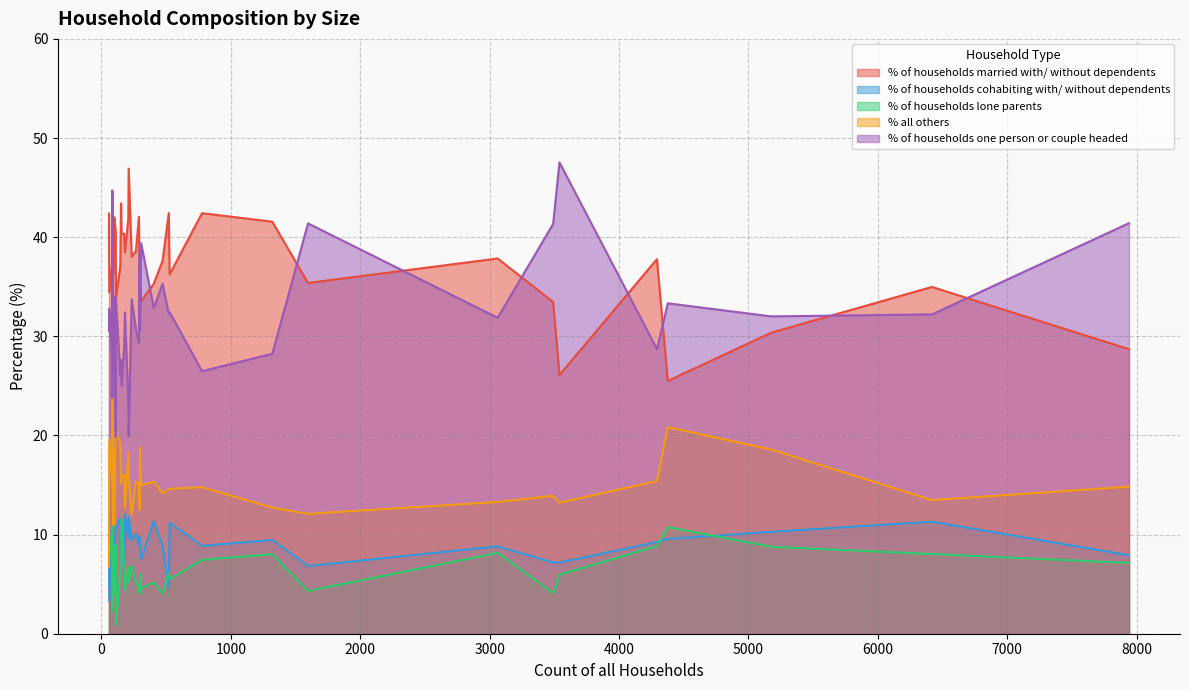

What is the sum of all % of households cohabiting with/ without dependents values?

363.0